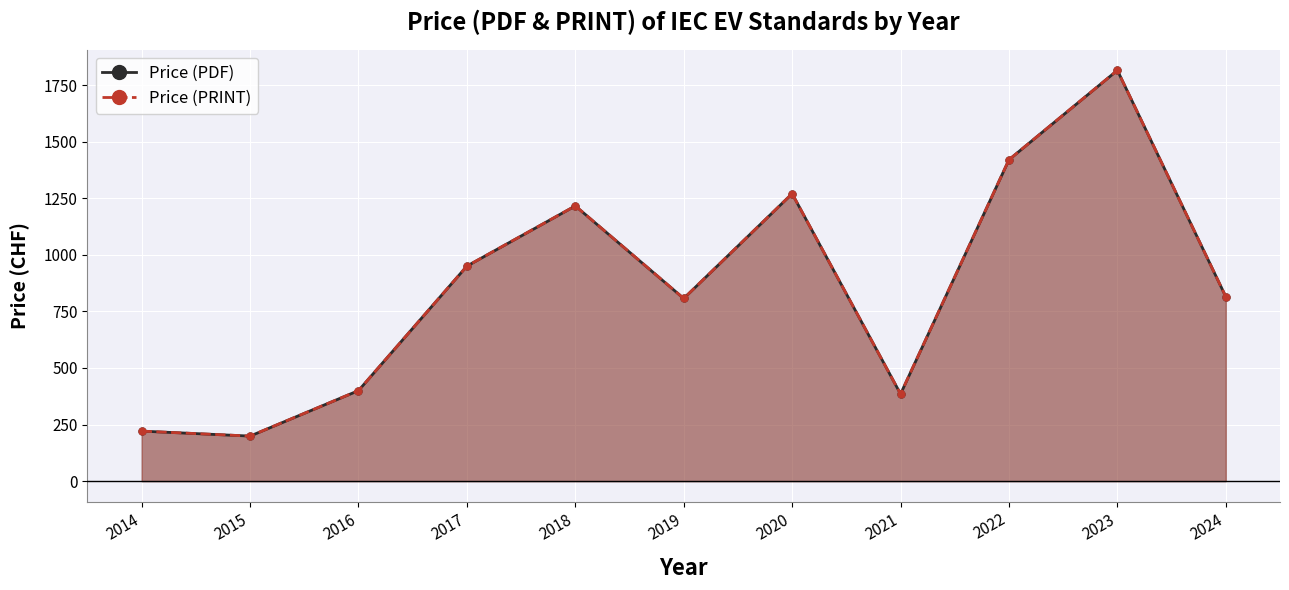

The value of Price (PDF) at 2018 is 2120. True or false?

False